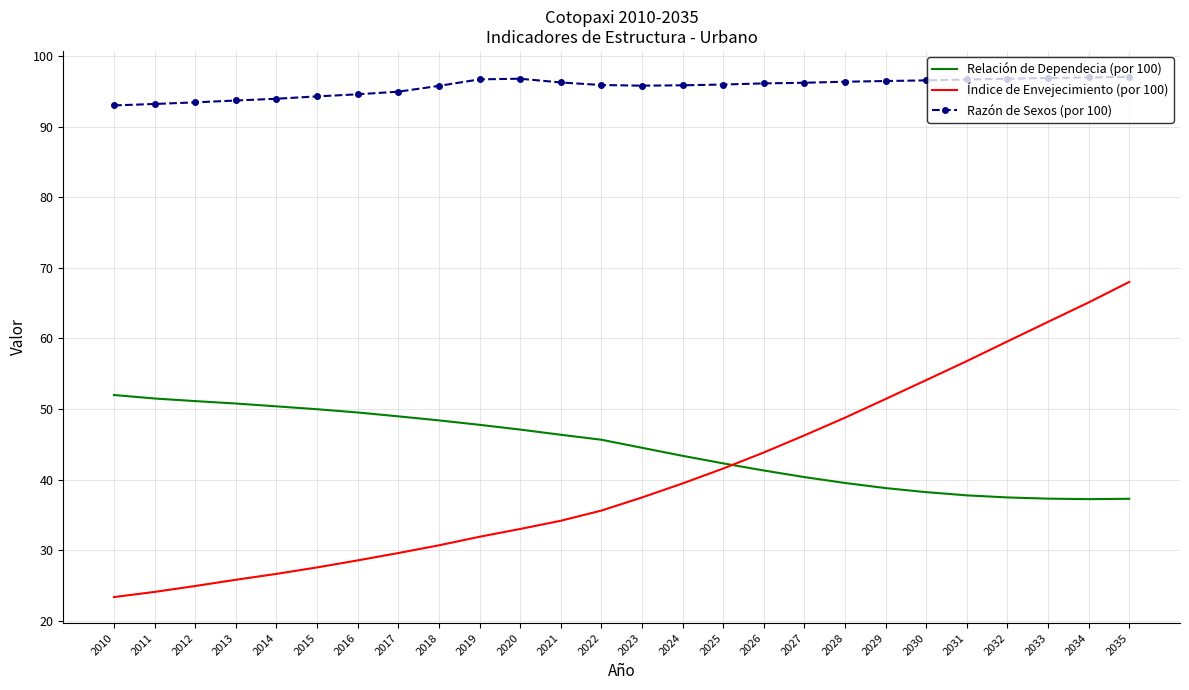

True or false: Índice de Envejecimiento (por 100) and Razón de Sexos (por 100) intersect in this chart.

False